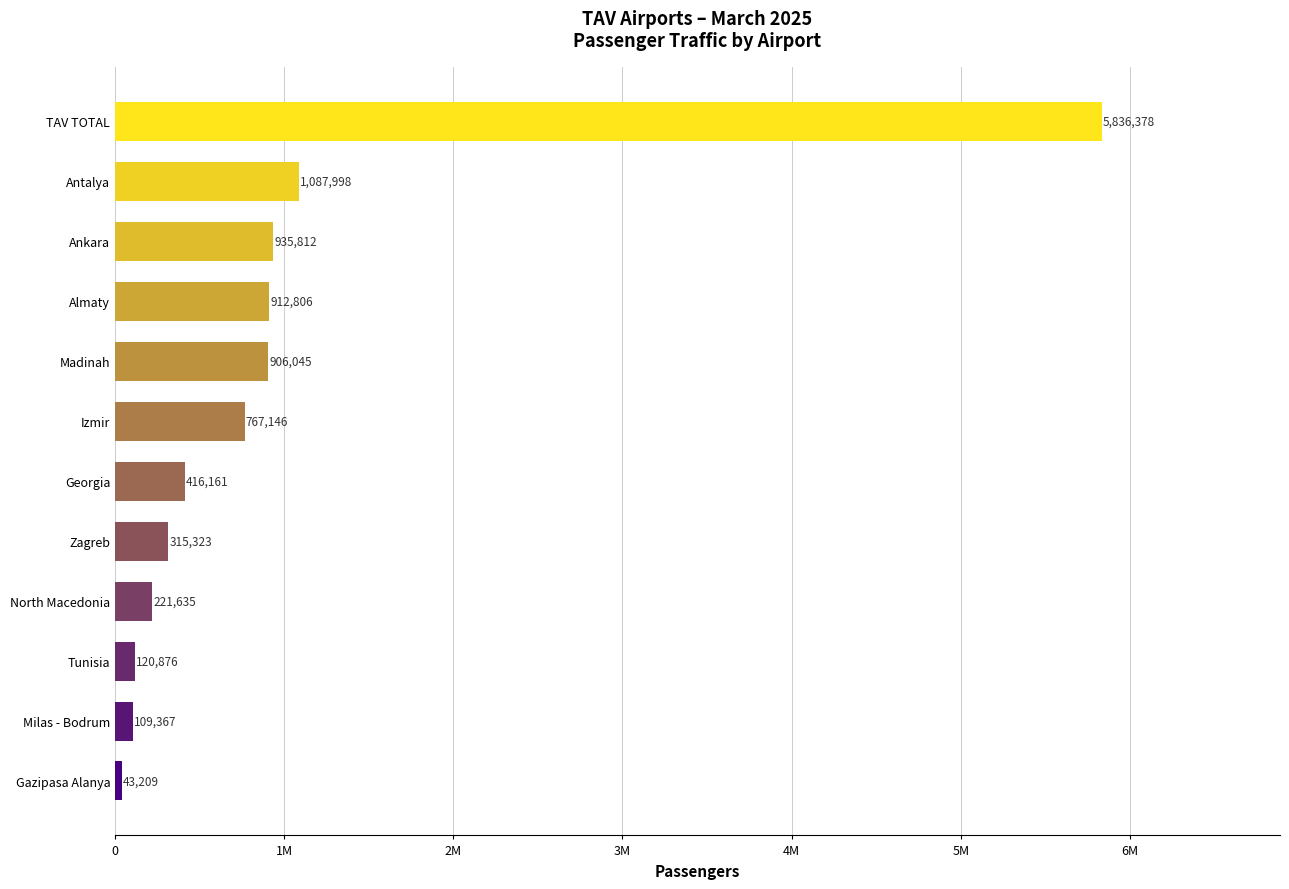

List the labels in order of value, smallest first.

Gazipasa Alanya, Milas - Bodrum, Tunisia, North Macedonia, Zagreb, Georgia, Izmir, Madinah, Almaty, Ankara, Antalya, TAV TOTAL